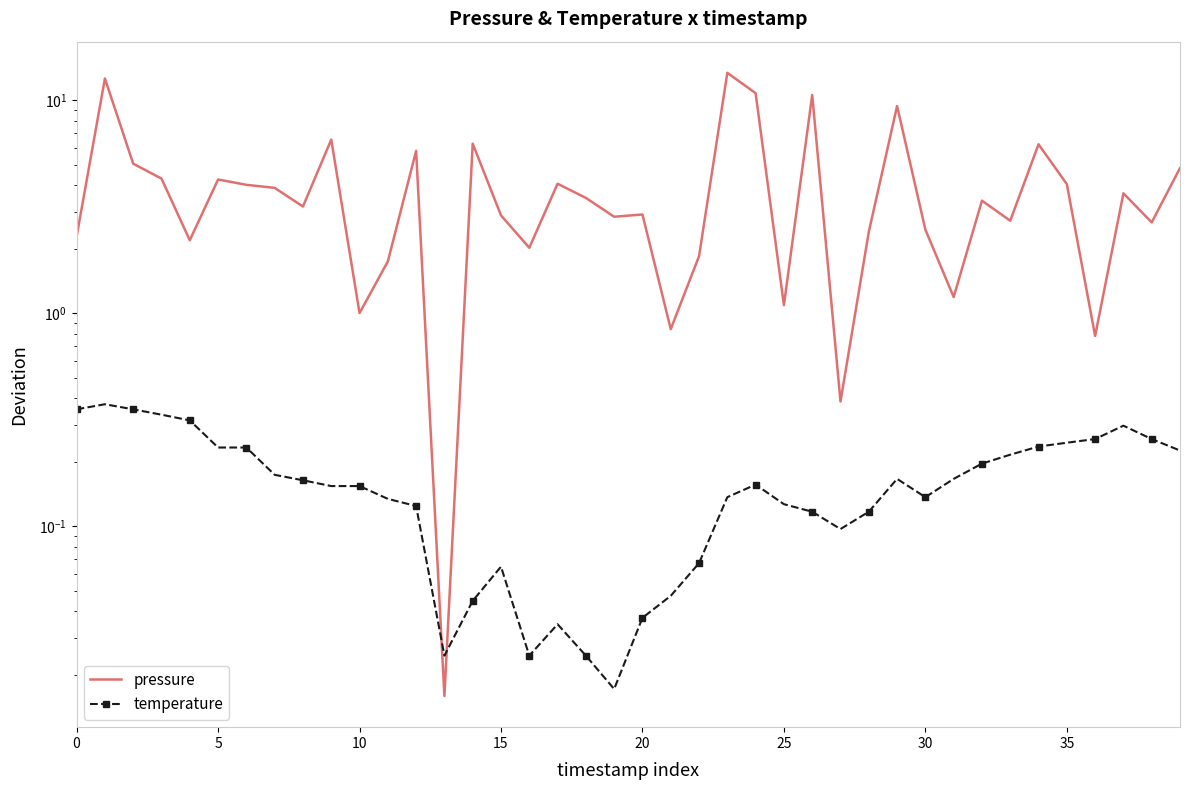

Which series has the largest total across all categories?

pressure